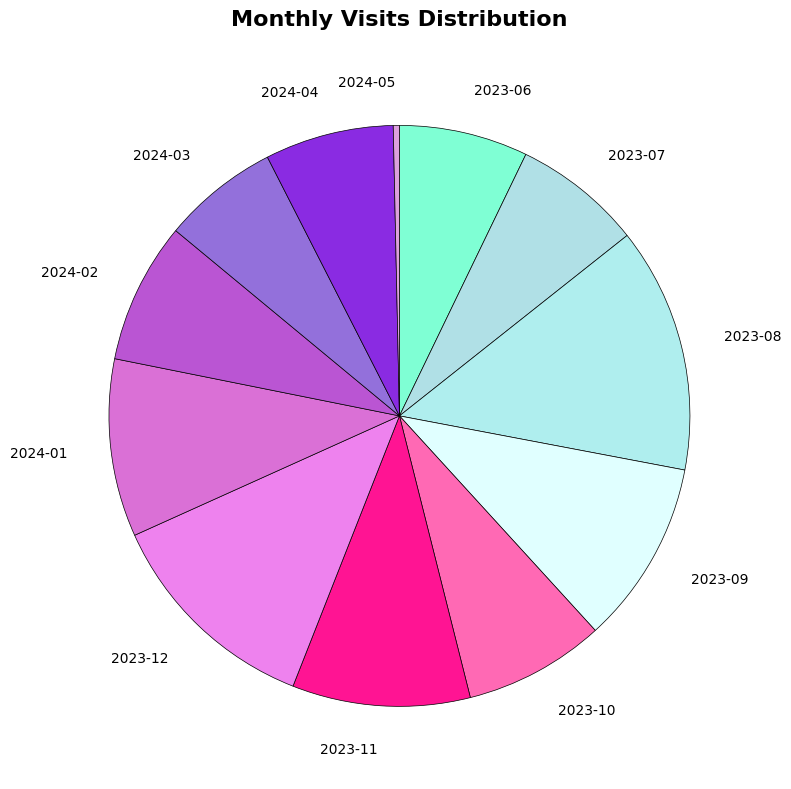

Between 2024-01 and 2023-07, which is larger?

2024-01